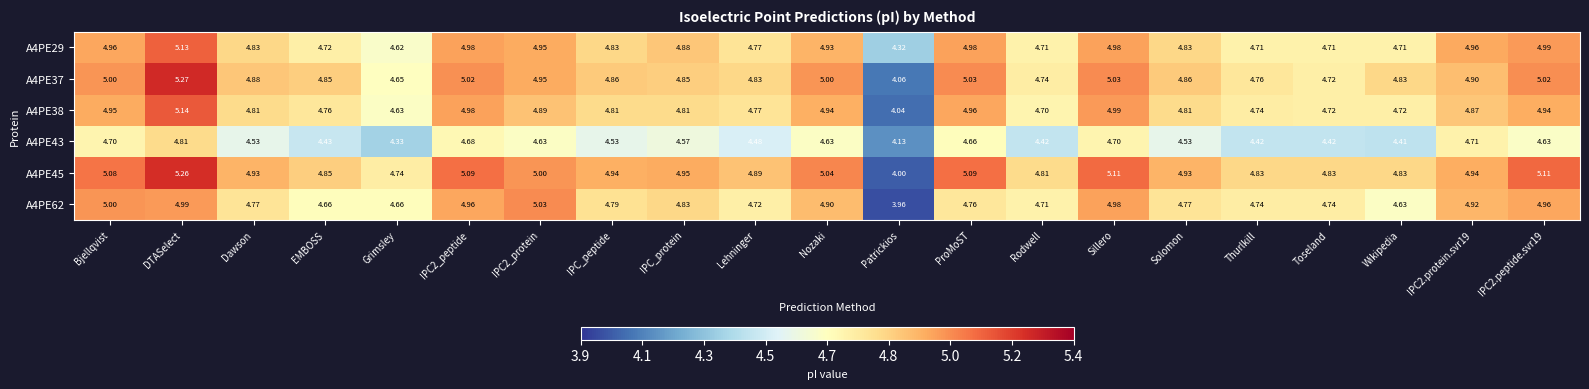

Which category has the highest value in the A4PE43 series?

DTASelect